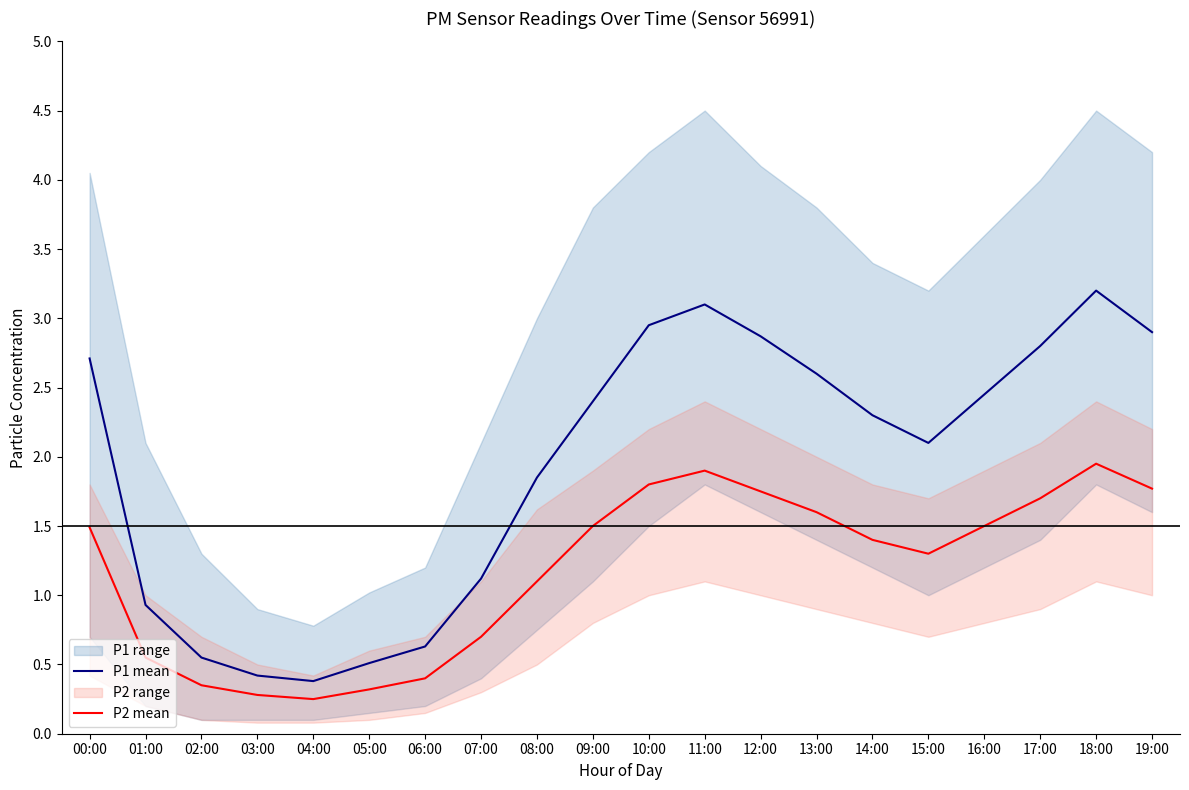

Which series has the largest total across all categories?

P1 mean